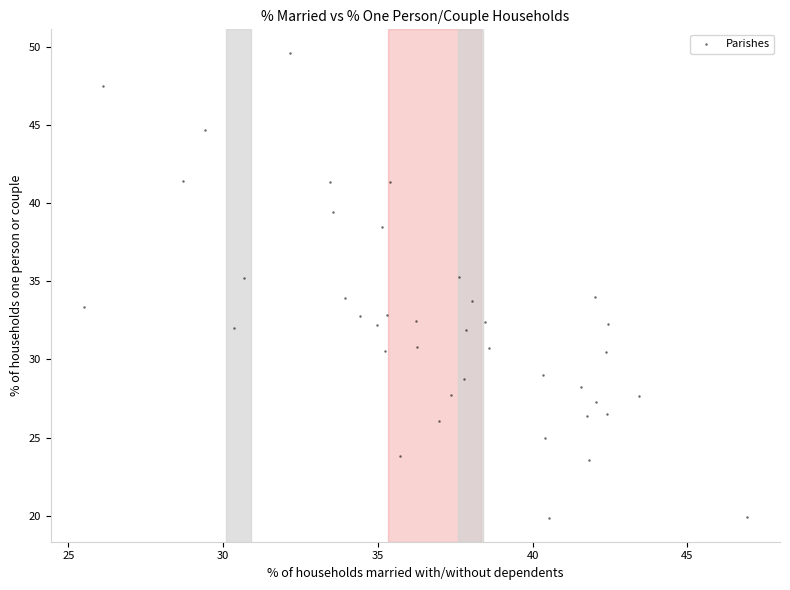

What is the range of X values (max minus min)?

21.4